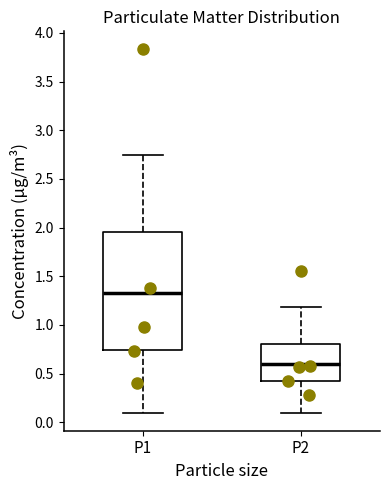

Reading left to right, transcribe this box plot: for each box, give where its median line is, the range the box spans, and where its two whiskers end, as read against the y-axis. The values are not printed on the chart, so give them approximately, as read against the axis.

P1: median 1.35, box 0.75 to 1.95, whiskers 0.10 to 2.75
P2: median 0.60, box 0.45 to 0.80, whiskers 0.10 to 1.20